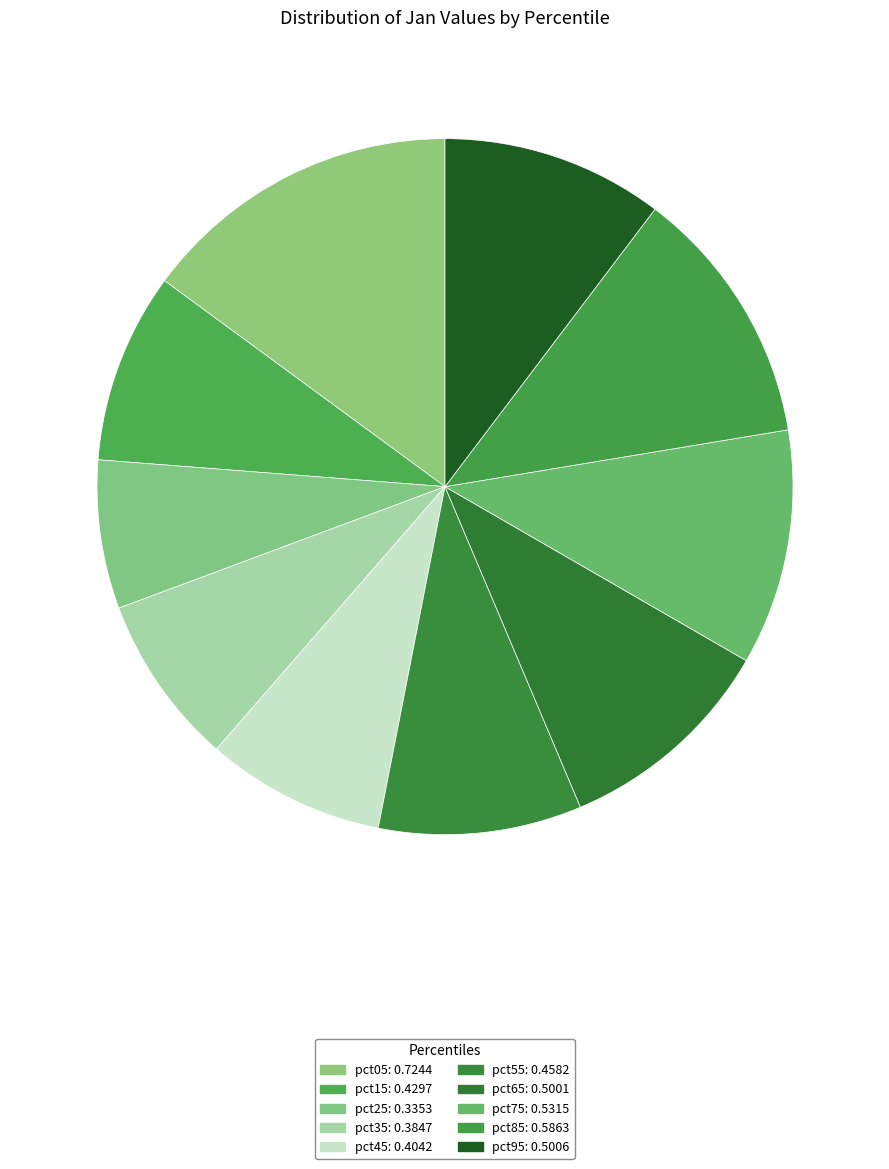

To the nearest percent, what portion does pct75 represent?

11%